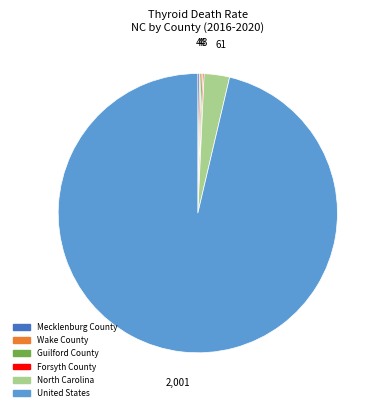

Does any single category account for the majority?

Yes